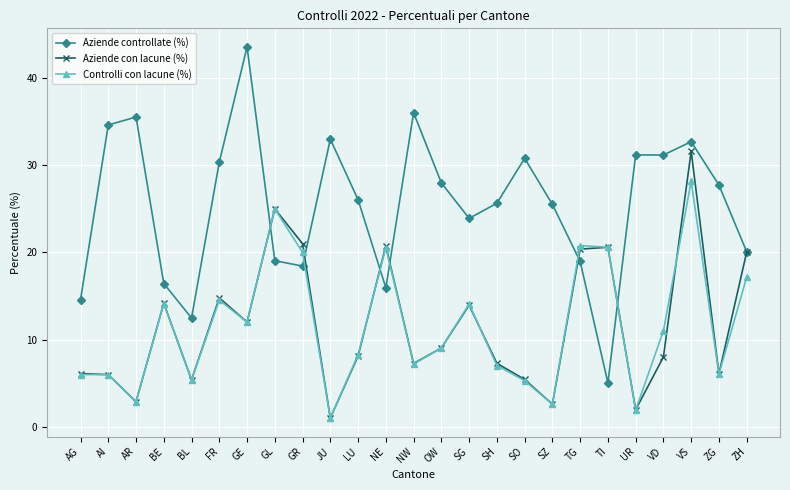

What is the label of the 15th point from the left?

SG